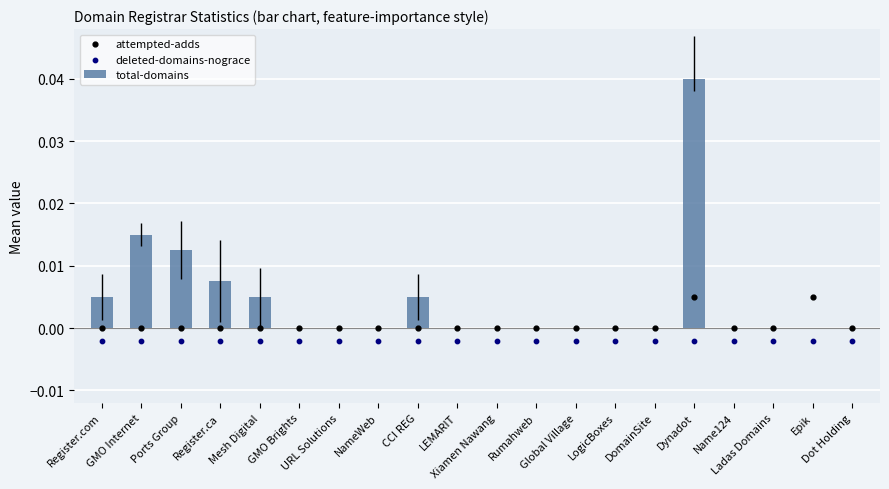

Which series contains the lowest Y value?

deleted-domains-nograce